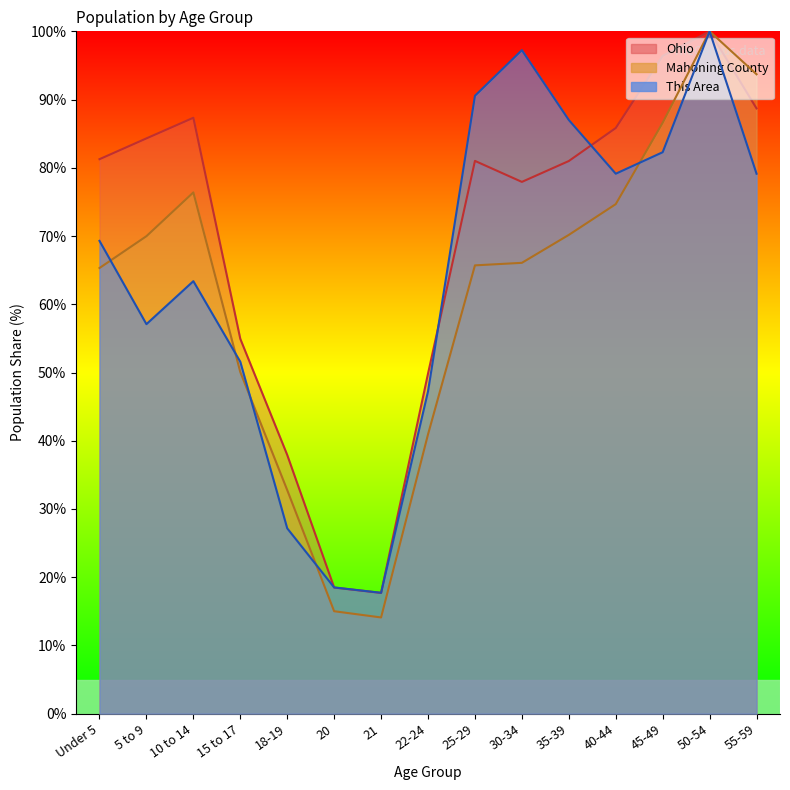

True or false: Ohio has more than 0 points higher than both neighbors.

True